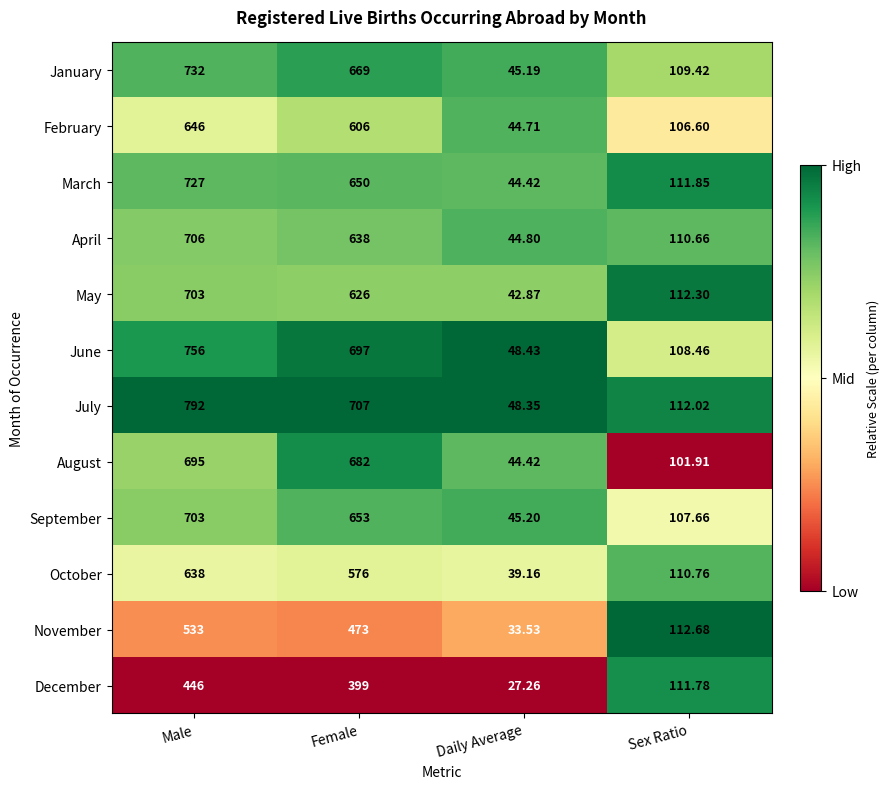

Which category has the highest value across all series?

Male